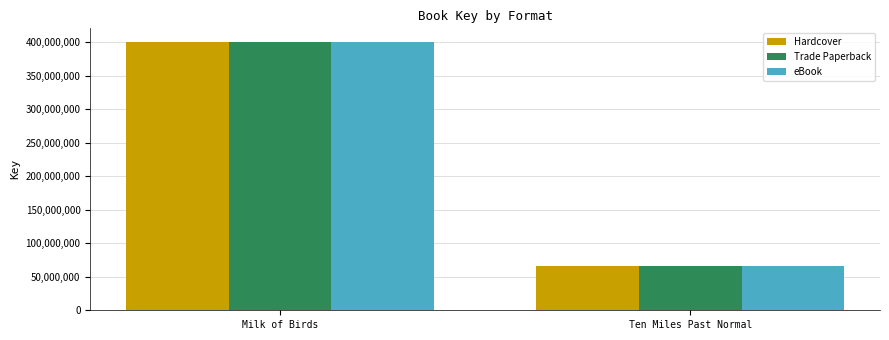

What is the sum of the eBook values at Milk of Birds and Ten Miles Past Normal?

466625498